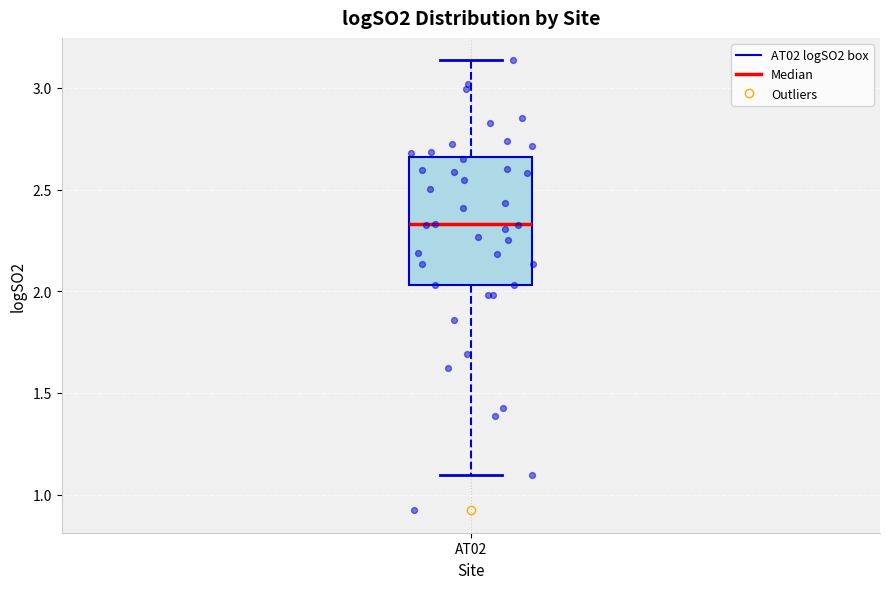

Where does the median line of the box for AT02 sit on the y-axis? The values are not printed on the chart, so give them approximately, as read against the axis.

2.35